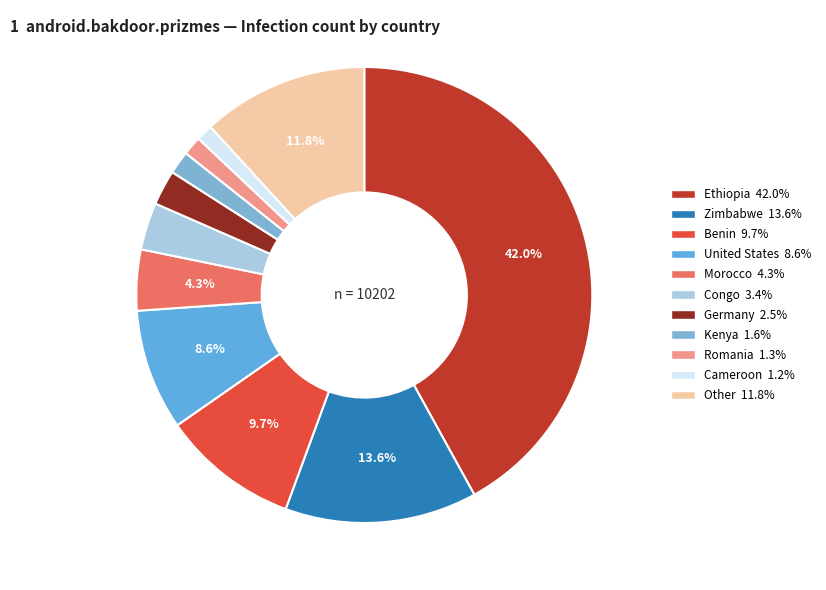

How many slices are in this pie chart?

11